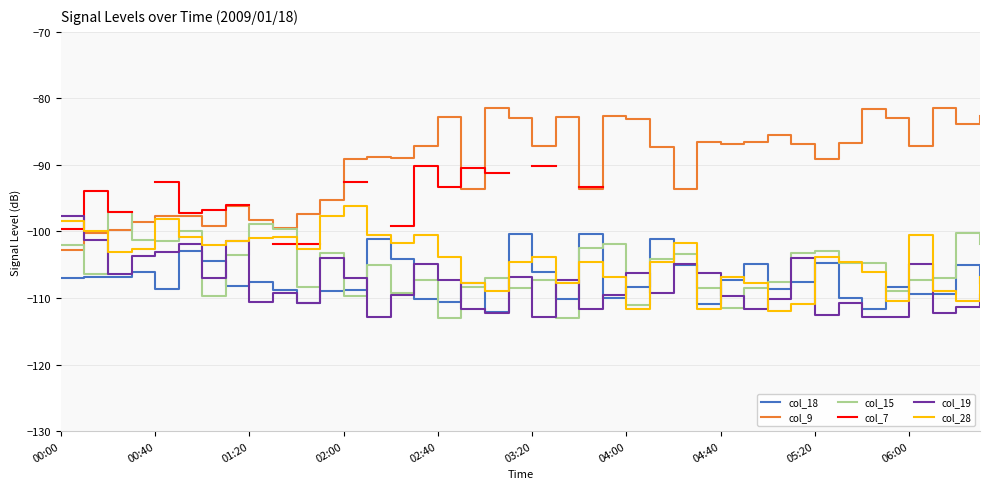

At which label does col_28 reach its peak?

02:00